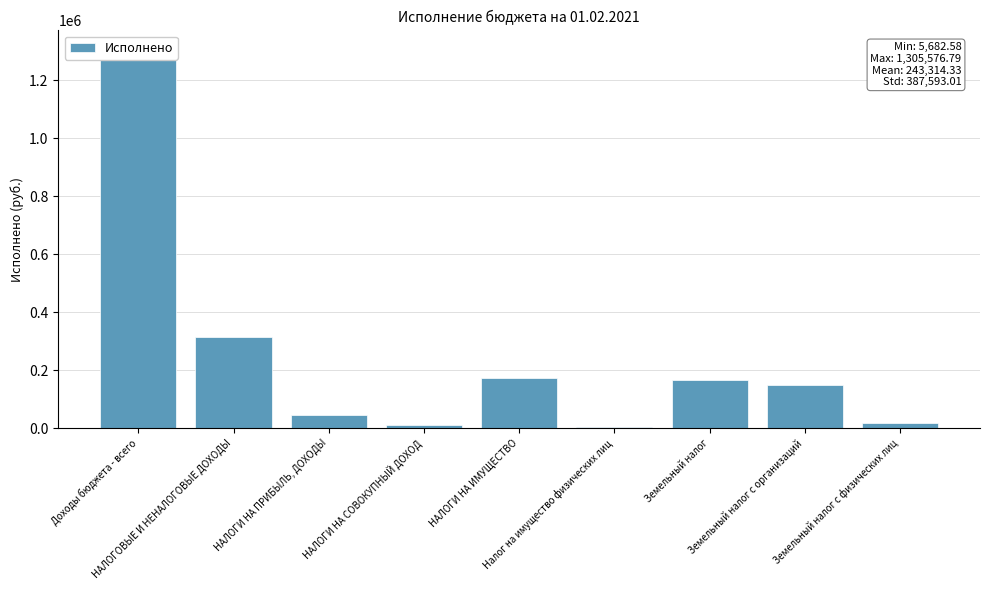

Reading left to right, transcribe all the data shown in this chart.

1305576.8	313276.8	46804.9	12320.0	172511.0	5682.6	166828.5	147898.0	18930.5